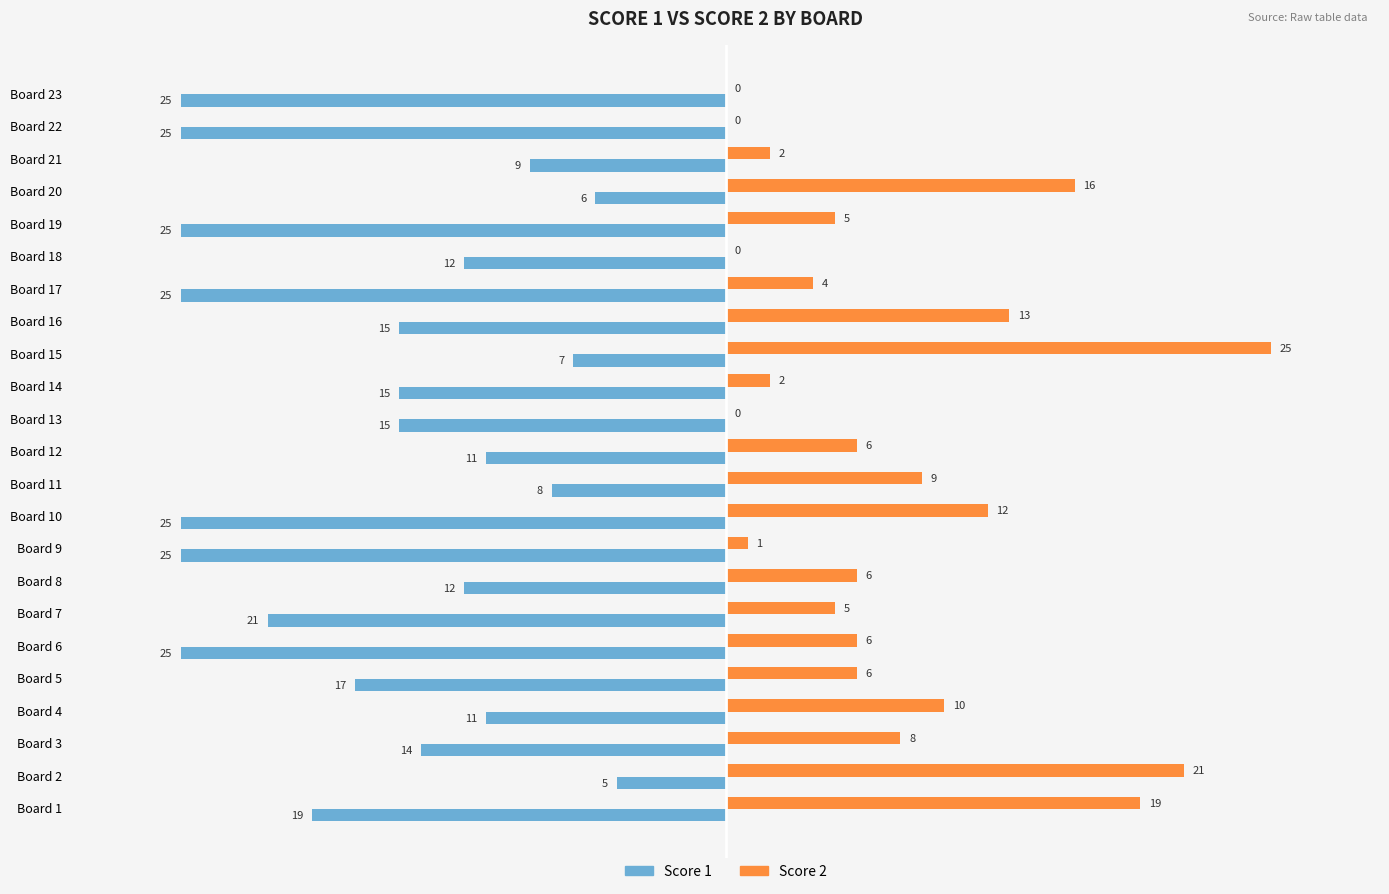

Which category has the highest value in the Score 1 series?

Board 2